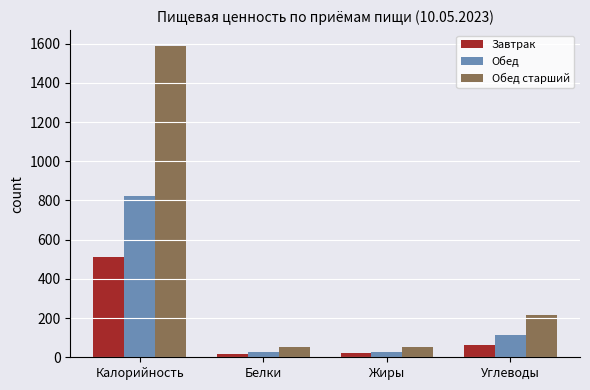

Is the value of Обед старший at Углеводы greater than the value of Обед at Белки?

Yes